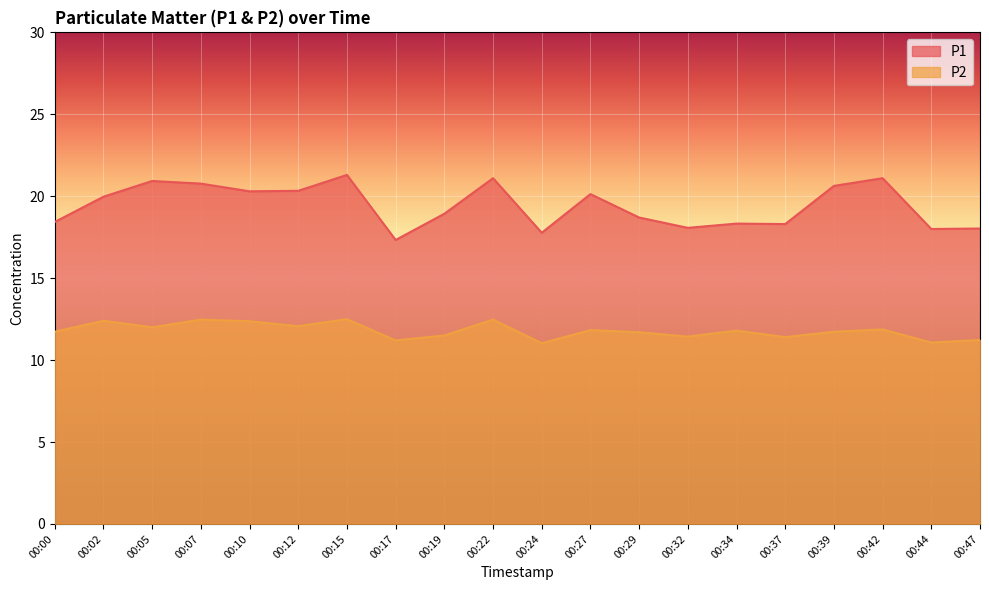

At which label is P1 closest to 19?

00:19